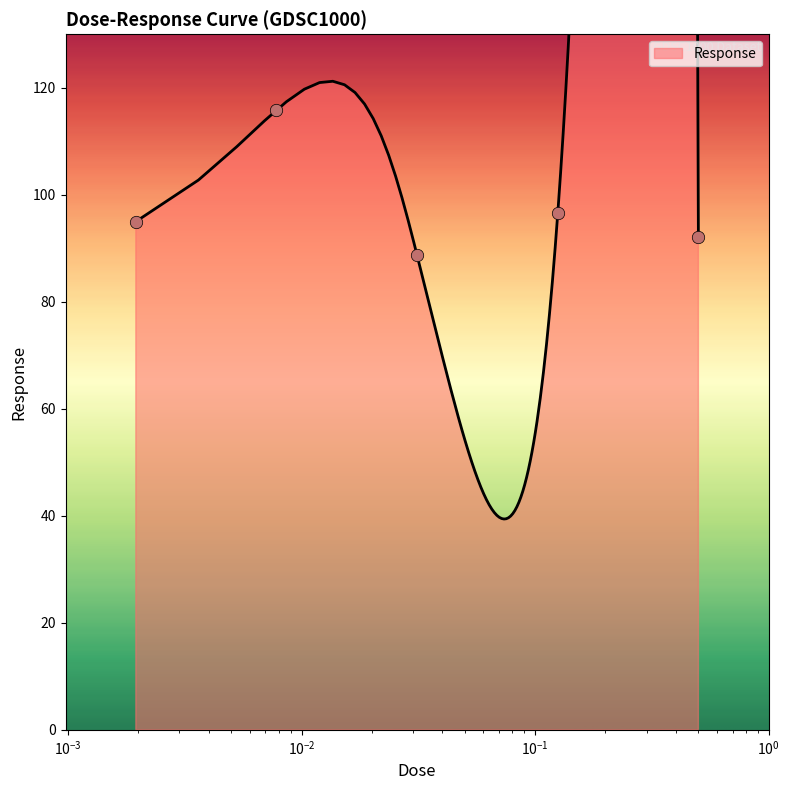

Between 0.03125 and 0.0078125, which is larger?

0.0078125